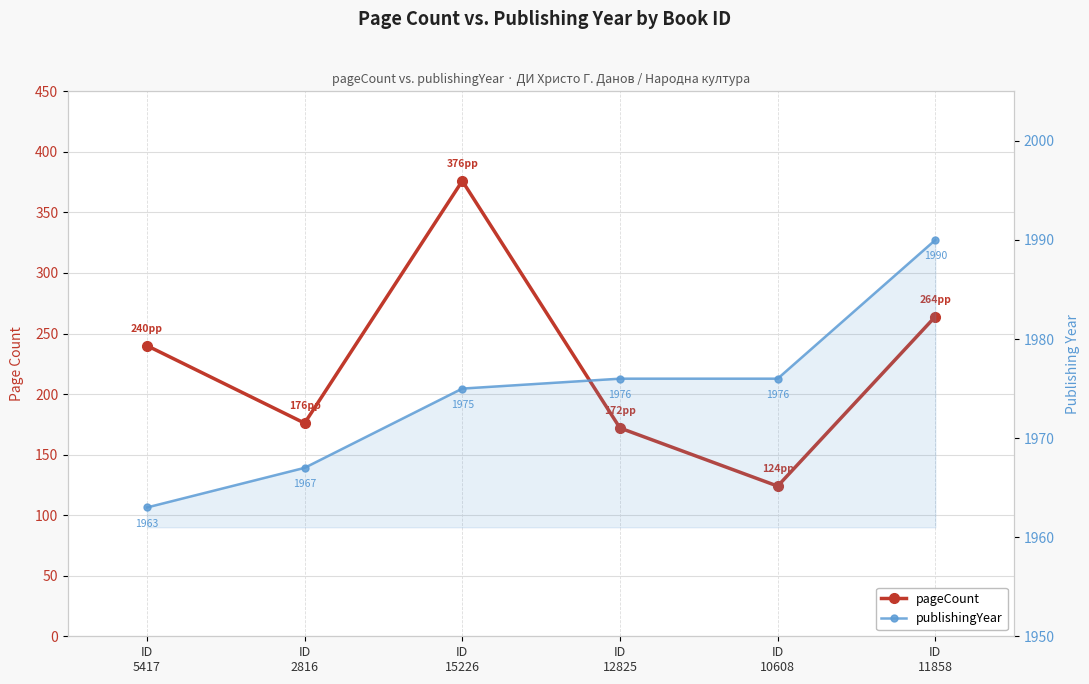

True or false: pageCount has more than 2 points higher than both neighbors.

False